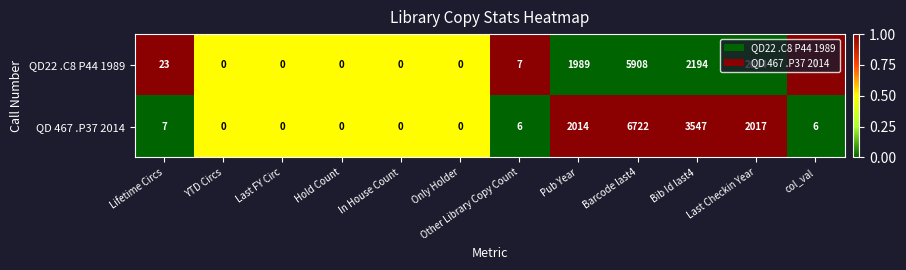

Rank the series by their average value, from highest to lowest.

QD 467 .P37 2014, QD22 .C8 P44 1989